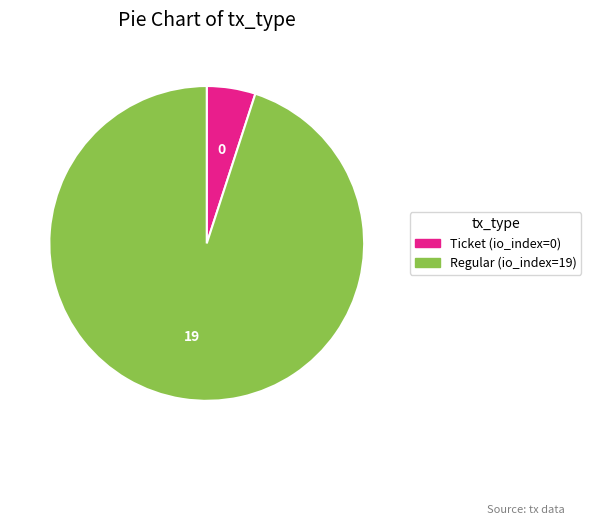

Is it true that Regular (io_index=19) is 99% of the pie?

False